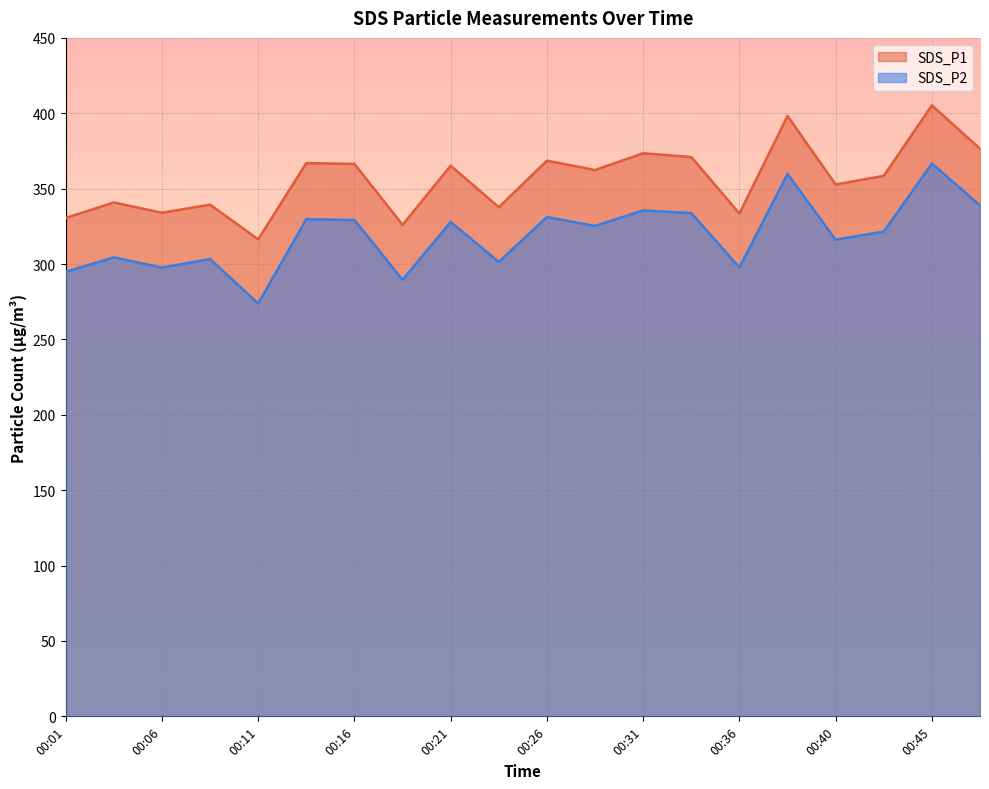

What is the sum of the SDS_P1 values at 00:33 and 00:04?

711.9